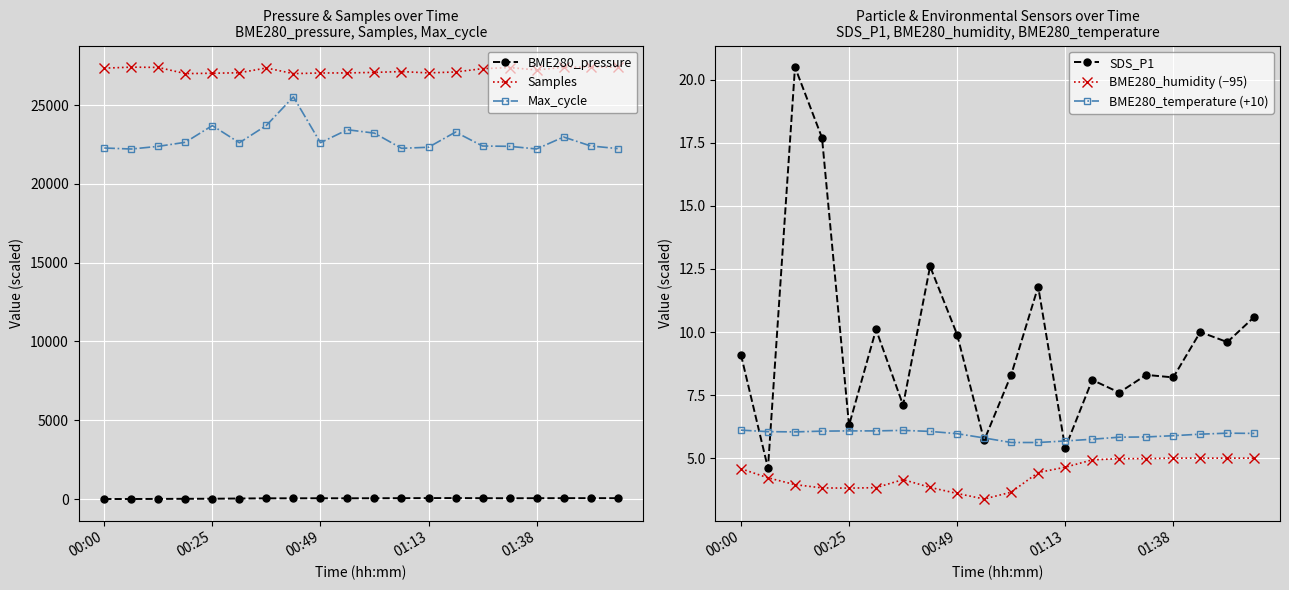

True or false: BME280_pressure and Samples cross at least once.

False